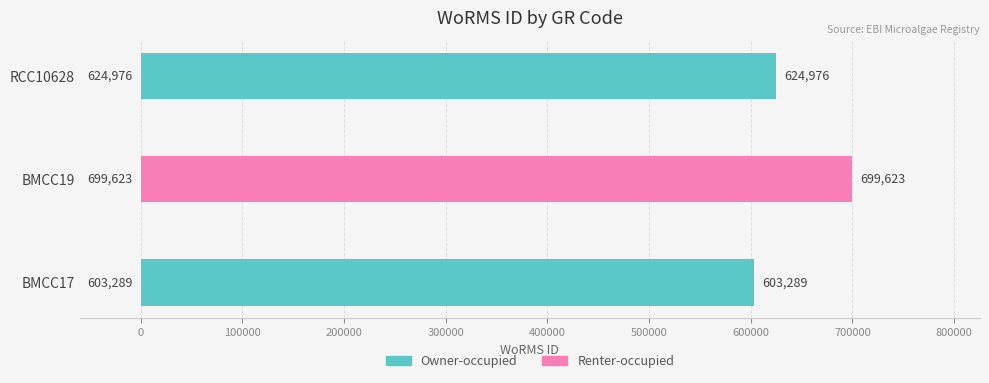

True or false: the data shows 912843 at BMCC19.

False